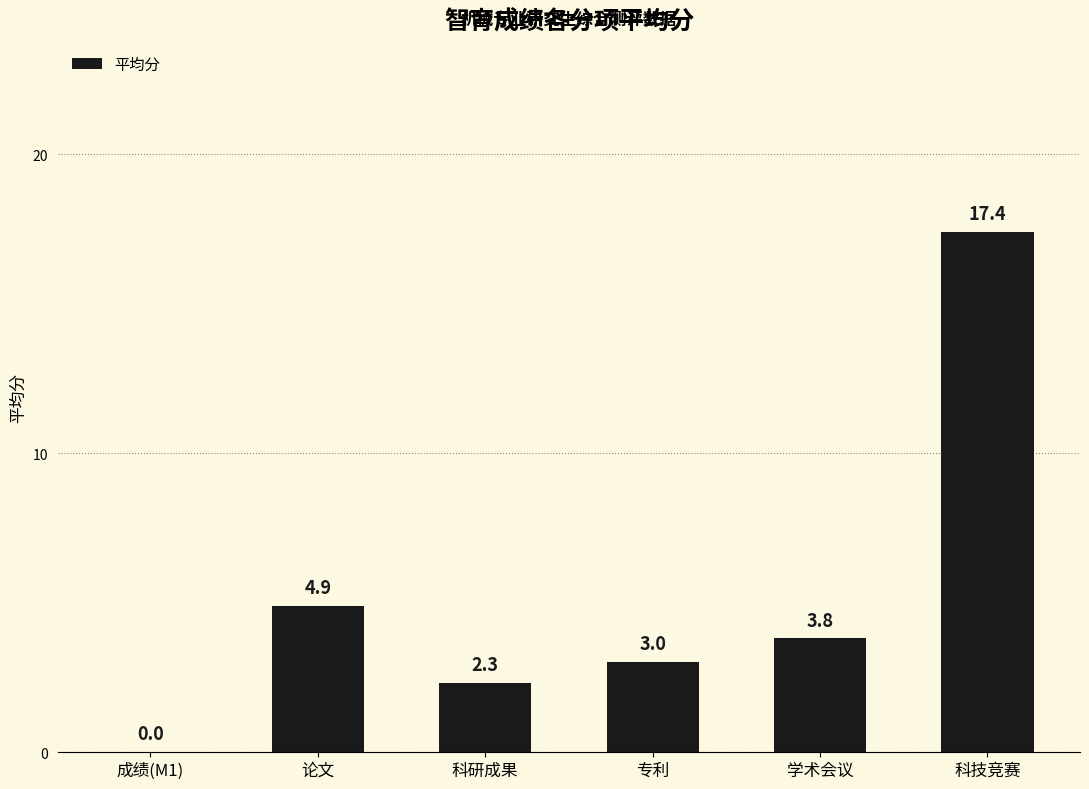

Which has a higher value, 成绩(M1) or 学术会议?

学术会议